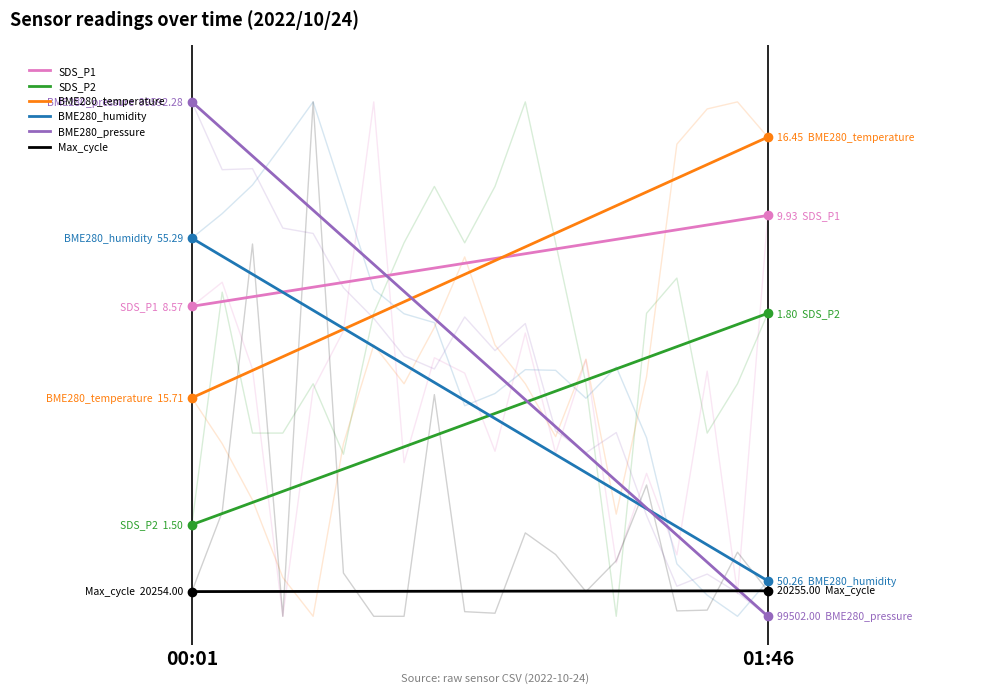

What is the spread (max minus min) of values at 01:46?

167.7